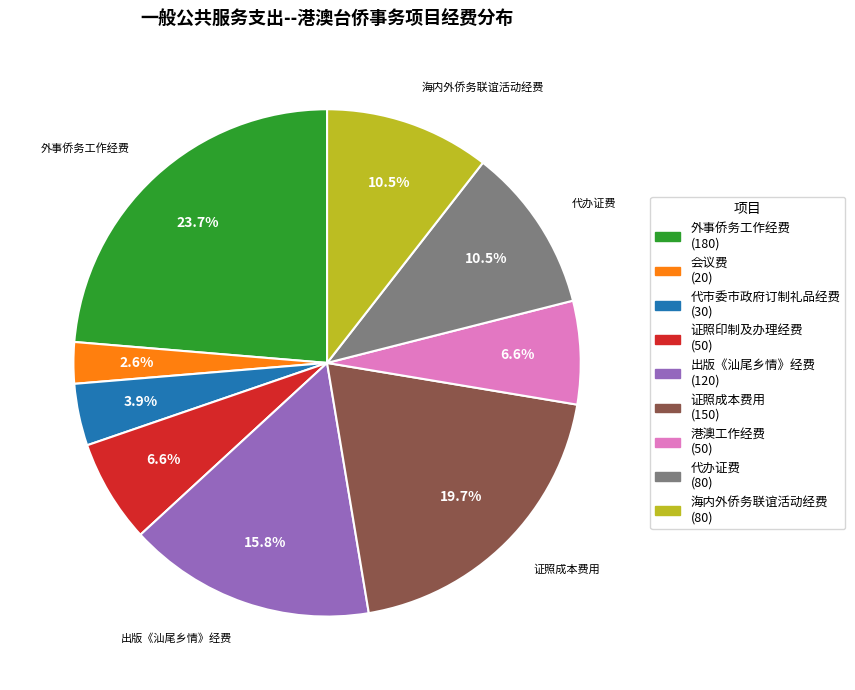

Between 代办证费 and 出版《汕尾乡情》经费, which is larger?

出版《汕尾乡情》经费